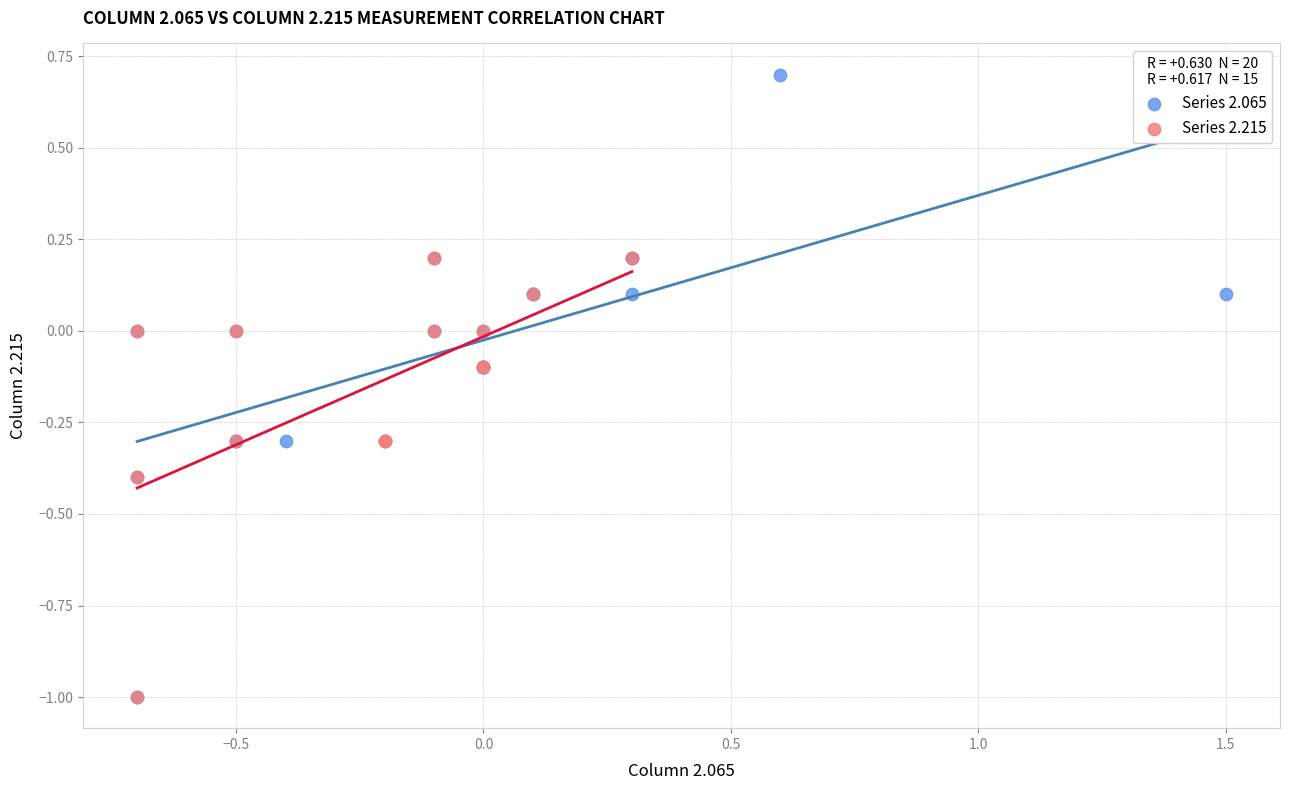

What are all the series names shown in the legend?

Series 2.065, Series 2.215